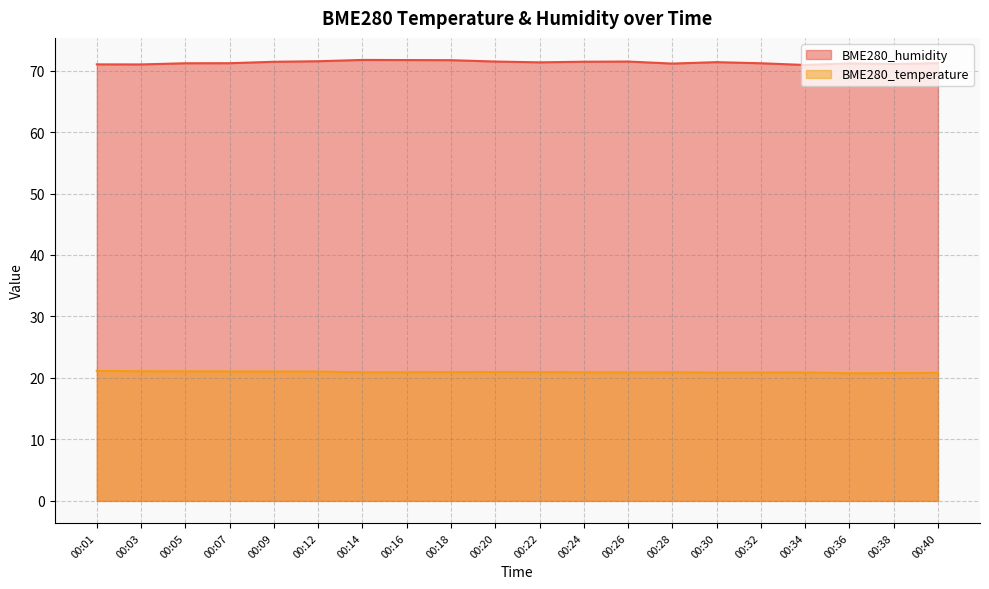

Does the chart display data point markers on the line(s)?

No